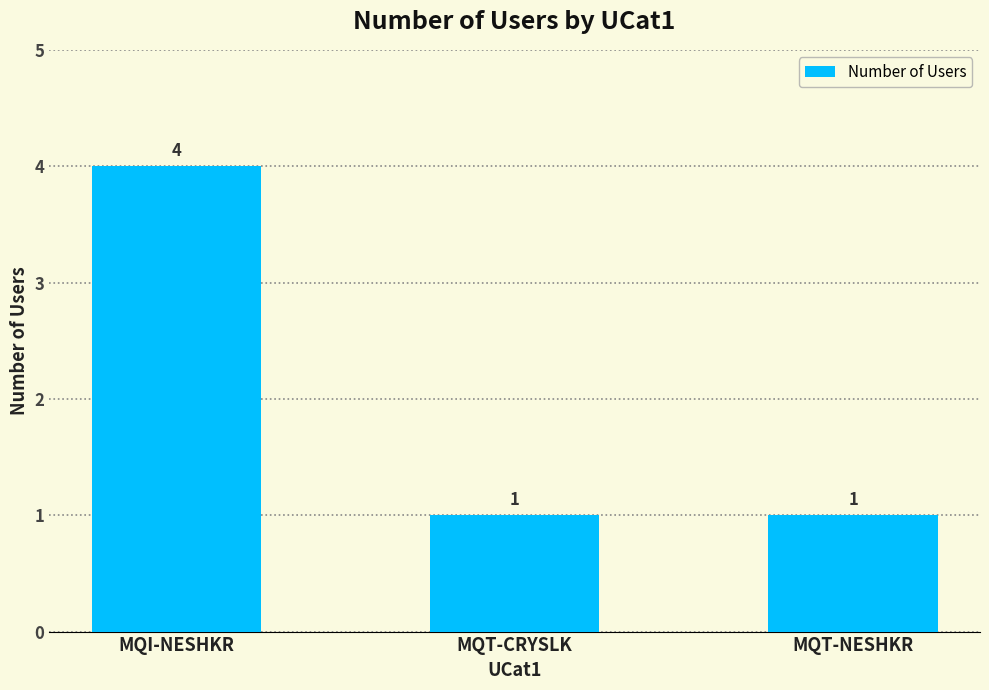

Which category has the highest value across all series?

MQI-NESHKR